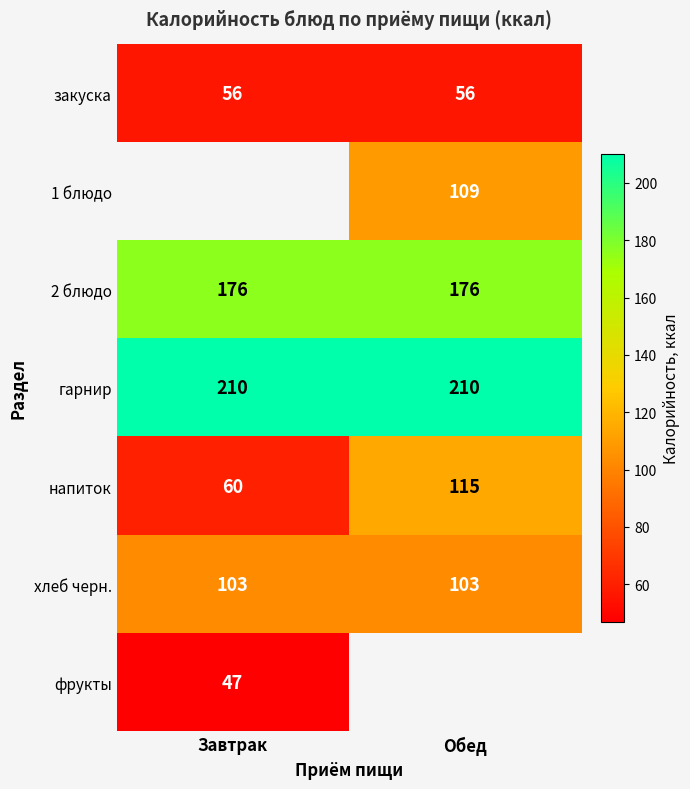

What is the approximate value of закуска at Обед?

56